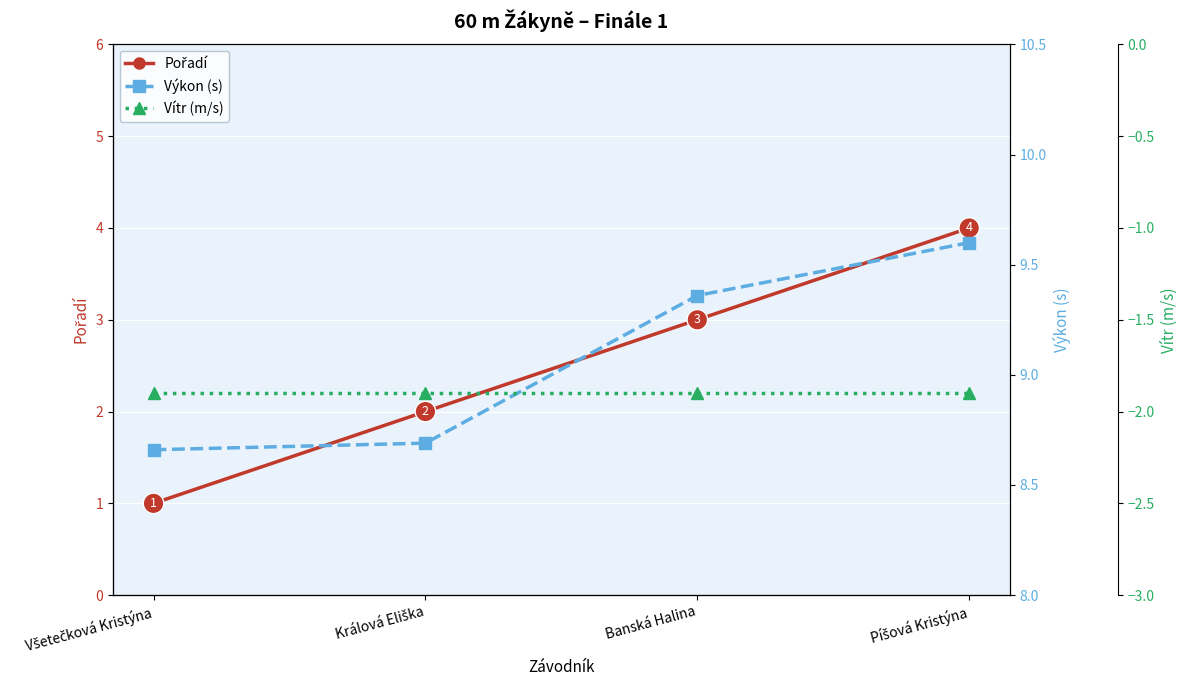

Where does the Výkon (s) series first go above 9?

Banská Halina